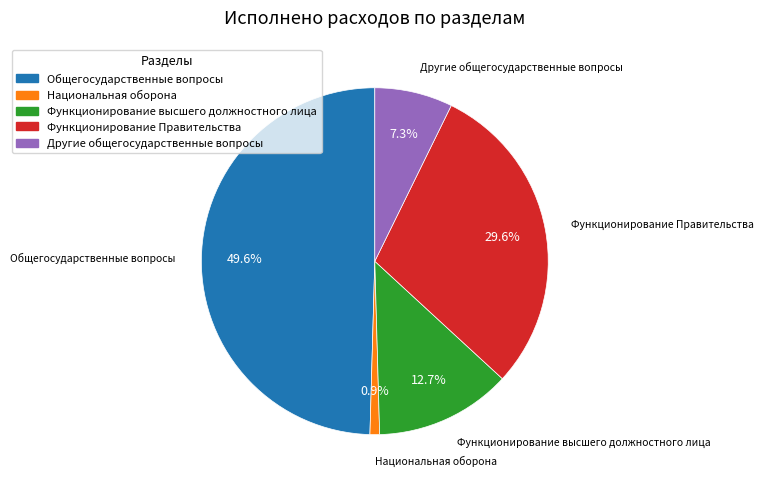

What is the smallest slice in the pie chart?

Национальная оборона